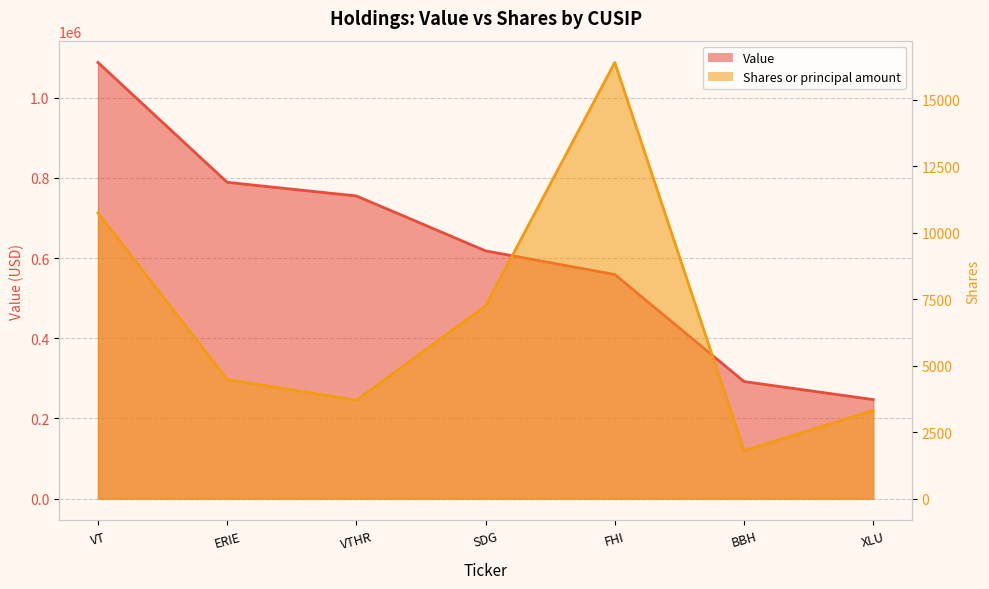

Count the number of categories in the chart.

7